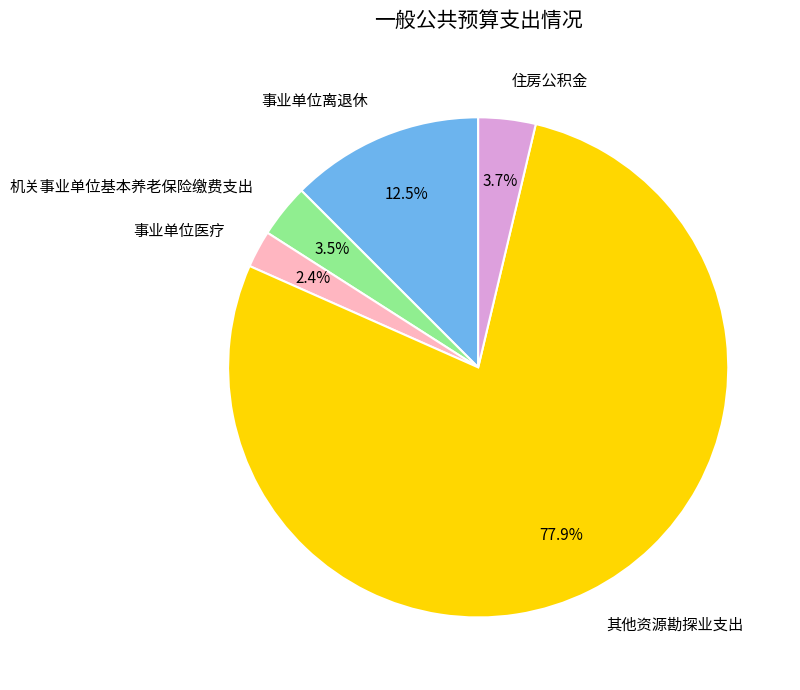

Combined, do 住房公积金 and 事业单位医疗 account for over 50%?

No